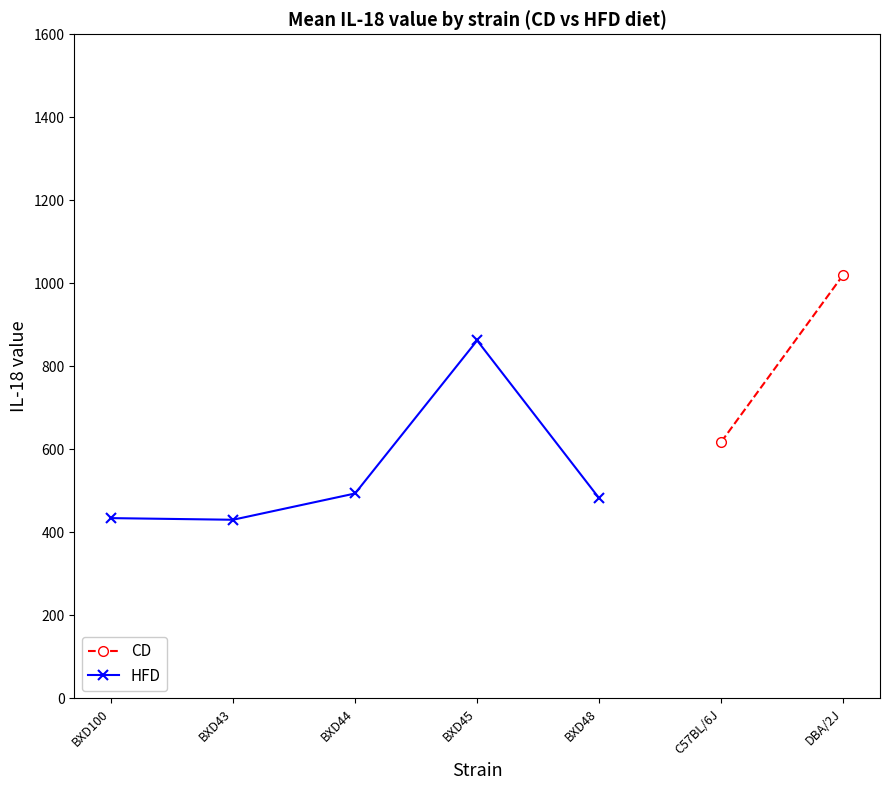

Is this an area chart (filled region under the line)?

No